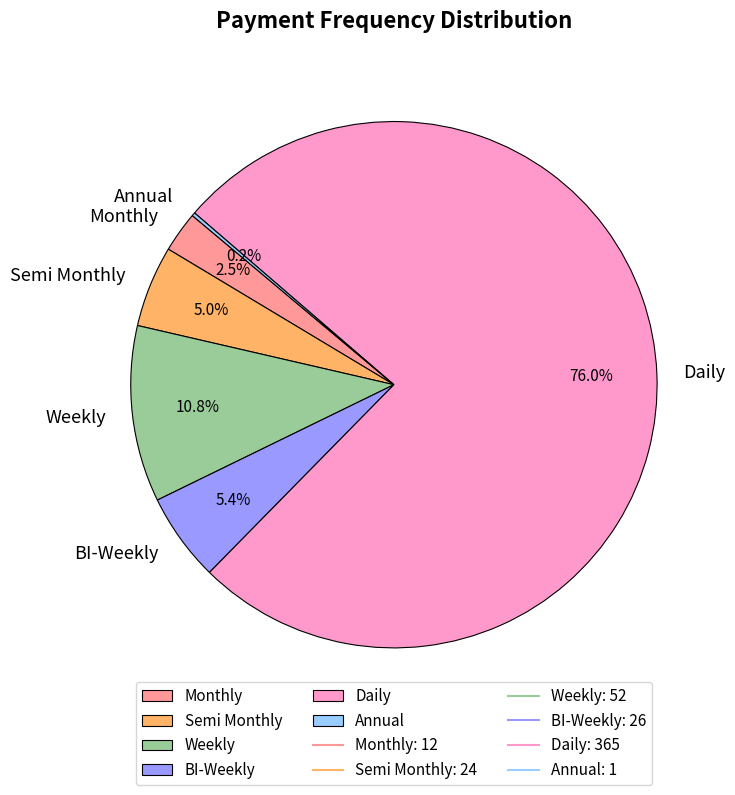

Is there a majority slice in this chart?

Yes